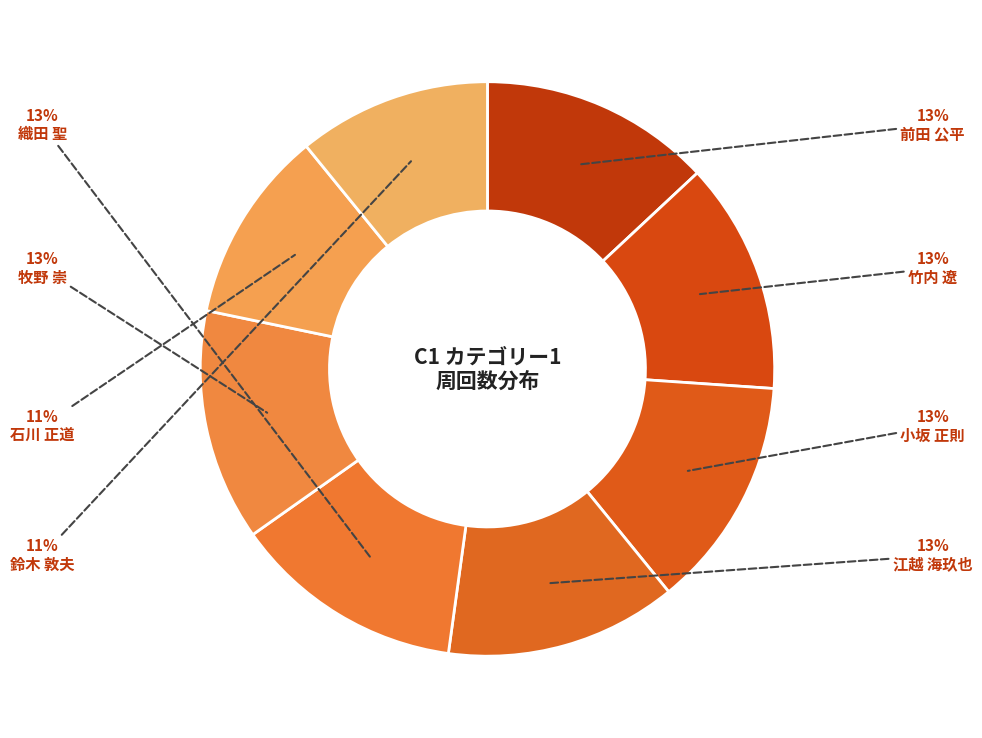

Is there any slice that represents more than half of the pie?

No